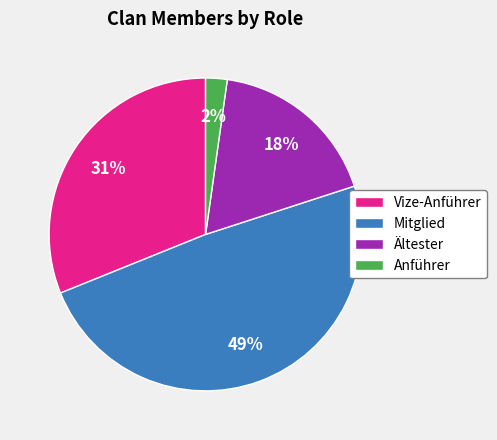

To the nearest percent, what percentage of the pie is Ältester?

18%